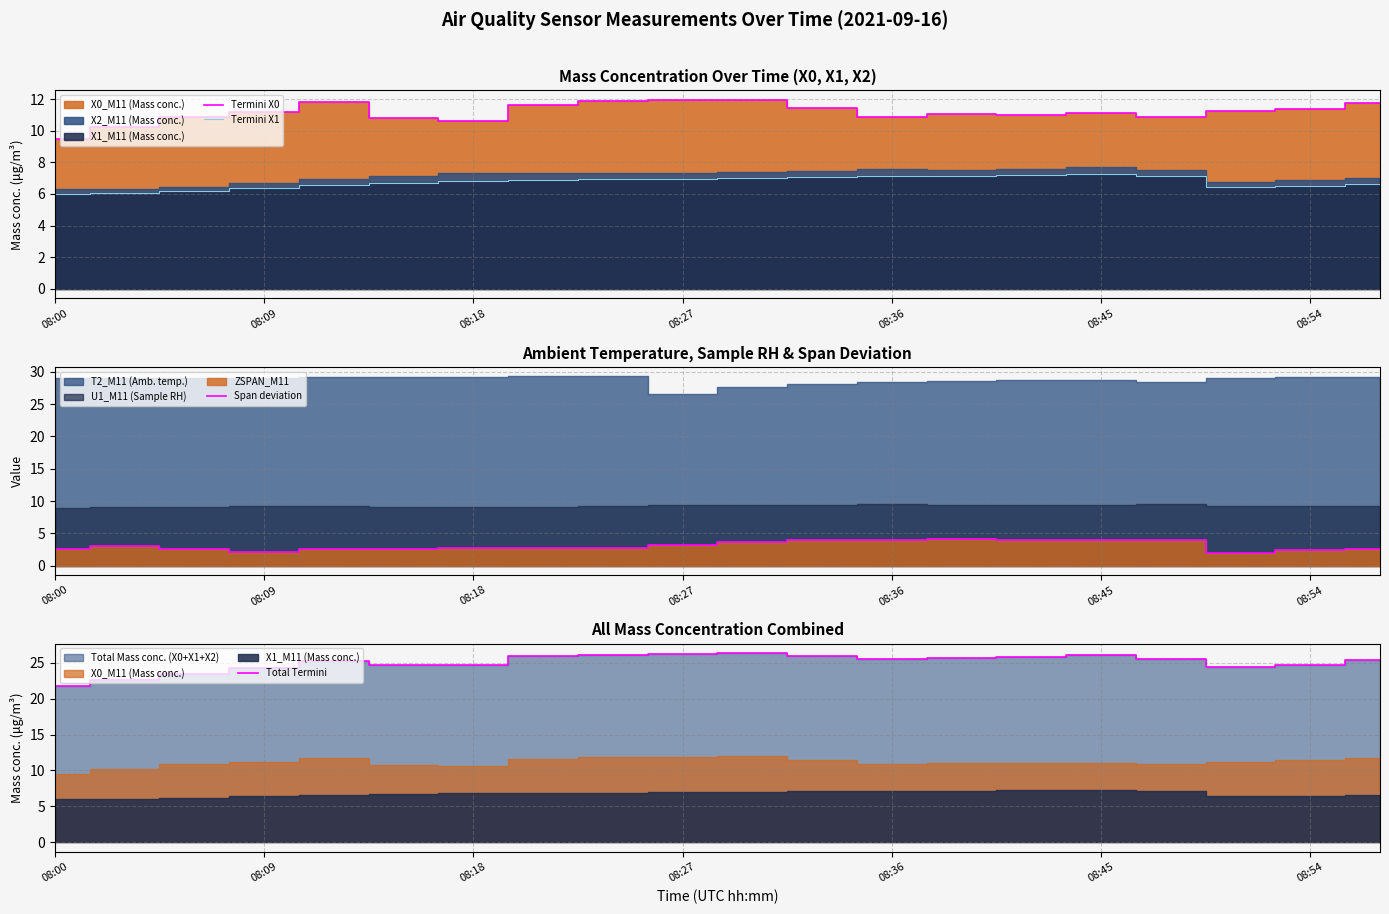

True or false: Termini X0 and Termini X1 cross at least once.

False